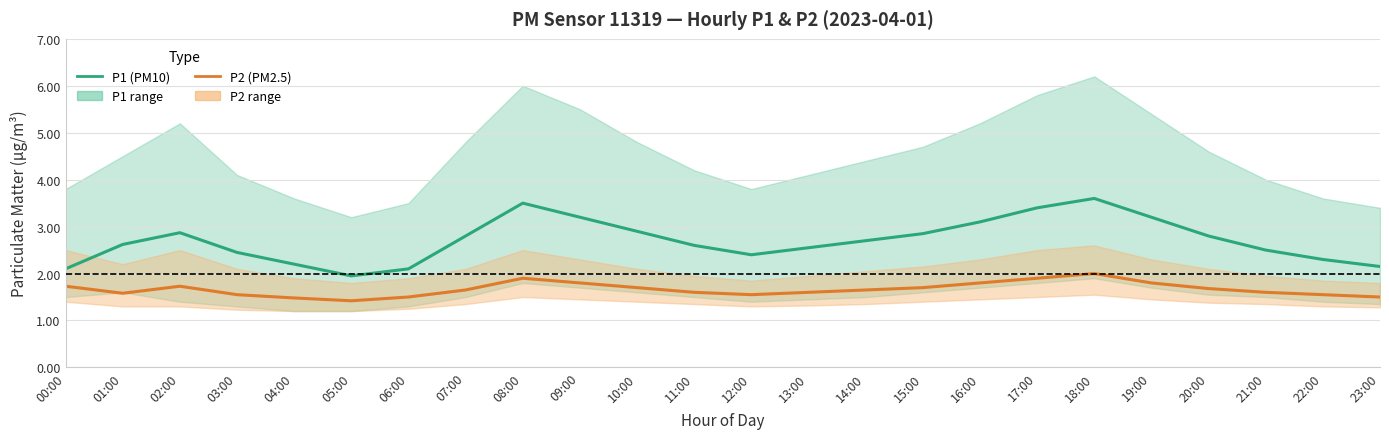

True or false: P2 (PM2.5) has more than 2 points higher than both neighbors.

True